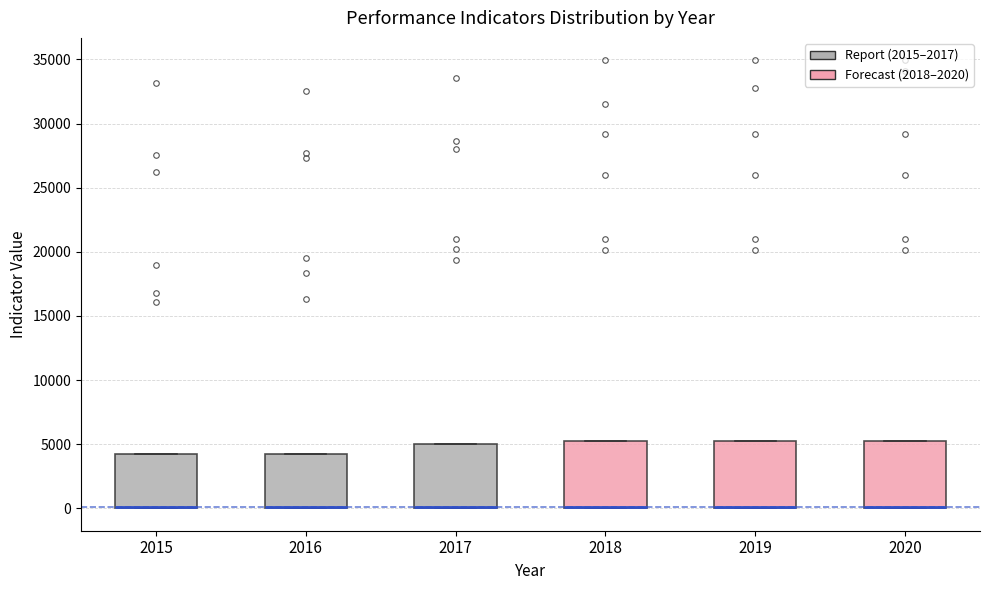

Reading left to right, read every box against the y-axis: the position of its median line, the range the box covers, and the ends of its whiskers. The values are not printed on the chart, so give them approximately, as read against the axis.

2015: median 0 (drawn on the box's lower edge), box 0 to 4000, whiskers 0 to 4000
2016: median 0 (drawn on the box's lower edge), box 0 to 4500, whiskers 0 to 4500
2017: median 0 (drawn on the box's lower edge), box 0 to 5000, whiskers 0 to 5000
2018: median 0 (drawn on the box's lower edge), box 0 to 5000, whiskers 0 to 5000
2019: median 0 (drawn on the box's lower edge), box 0 to 5000, whiskers 0 to 5000
2020: median 0 (drawn on the box's lower edge), box 0 to 5000, whiskers 0 to 5000